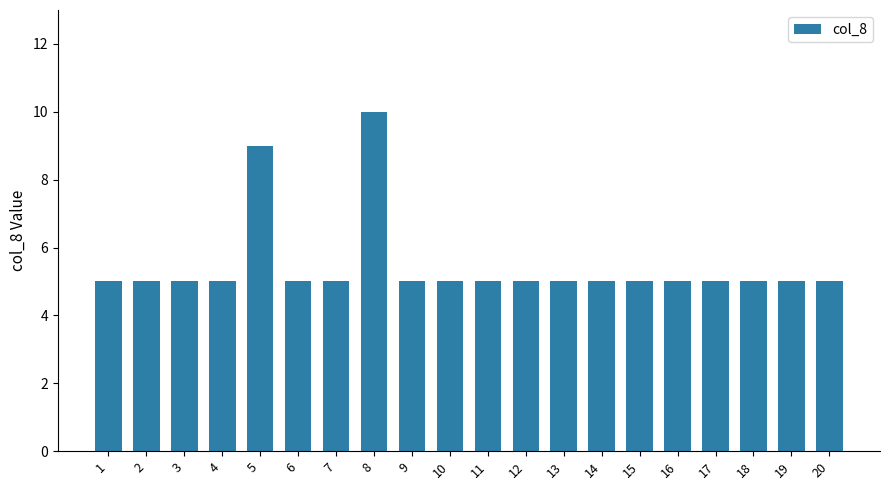

Reading right to left, transcribe all the data shown in this chart.

20=5	19=5	18=5	17=5	16=5	15=5	14=5	13=5	12=5	11=5	10=5	9=5	8=10	7=5	6=5	5=9	4=5	3=5	2=5	1=5